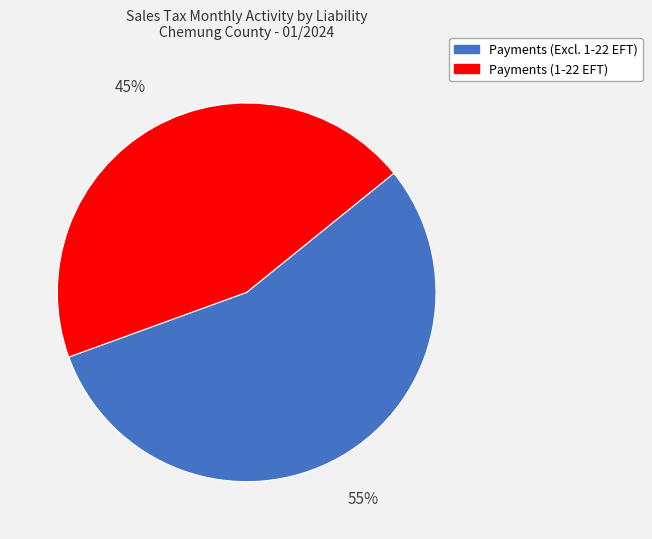

Combined, do Payments (1-22 EFT) and Payments (Excl. 1-22 EFT) account for over 50%?

Yes